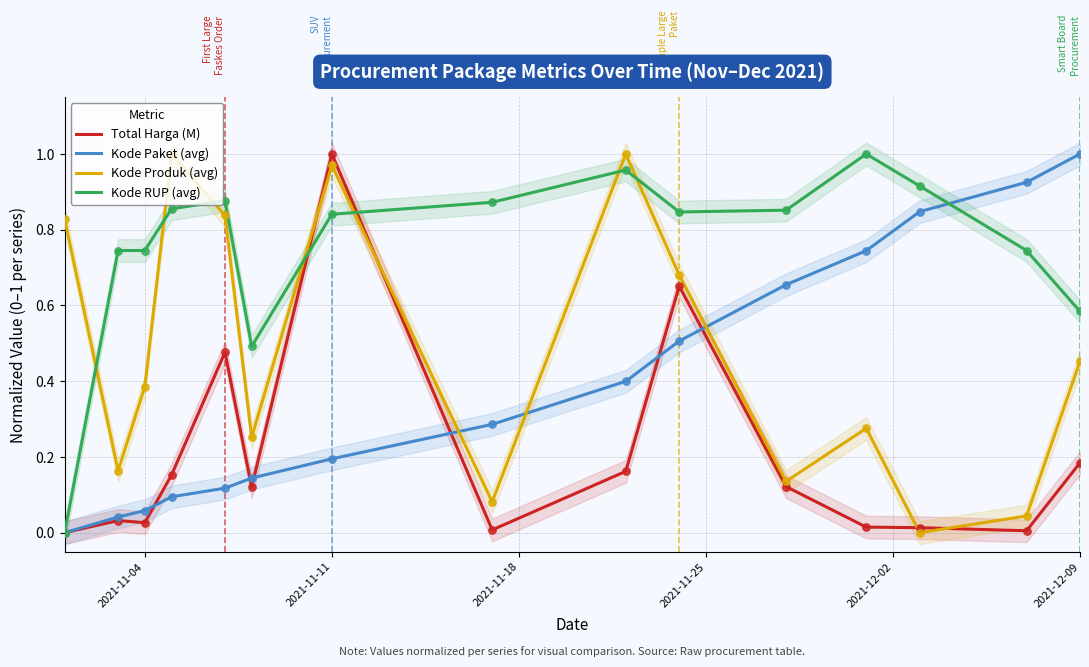

At which category is the sum across all series the highest?

2021-11-11